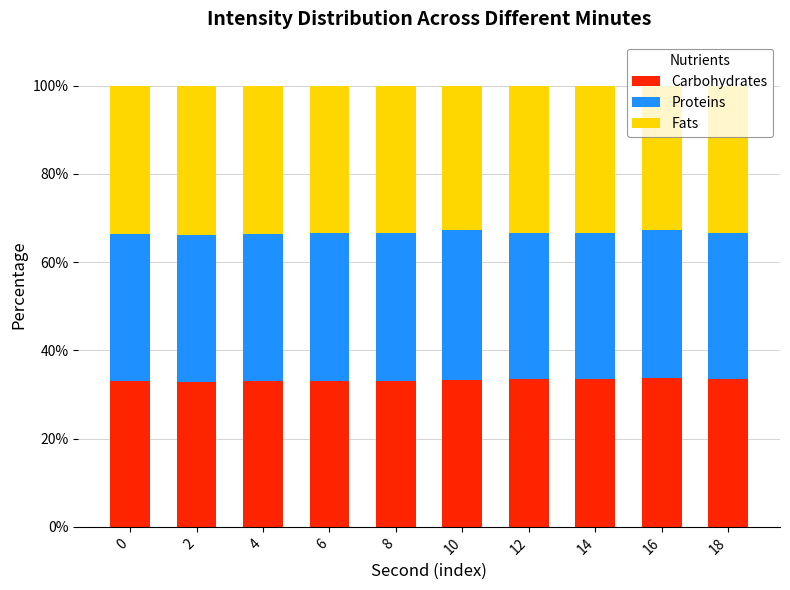

What is the minimum value for Carbohydrates?

32.9